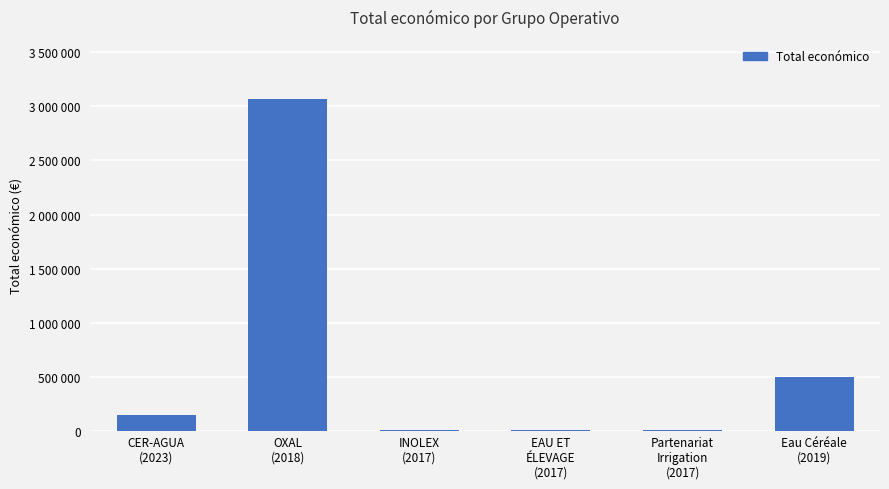

Reading left to right, what are all the values shown in this chart?

150000	3062871	10000	9000	12000	499930